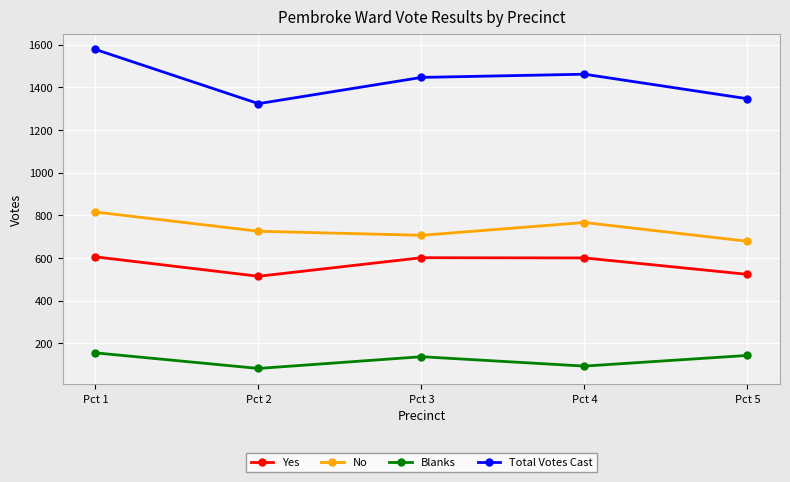

True or false: Blanks and Total Votes Cast intersect in this chart.

False